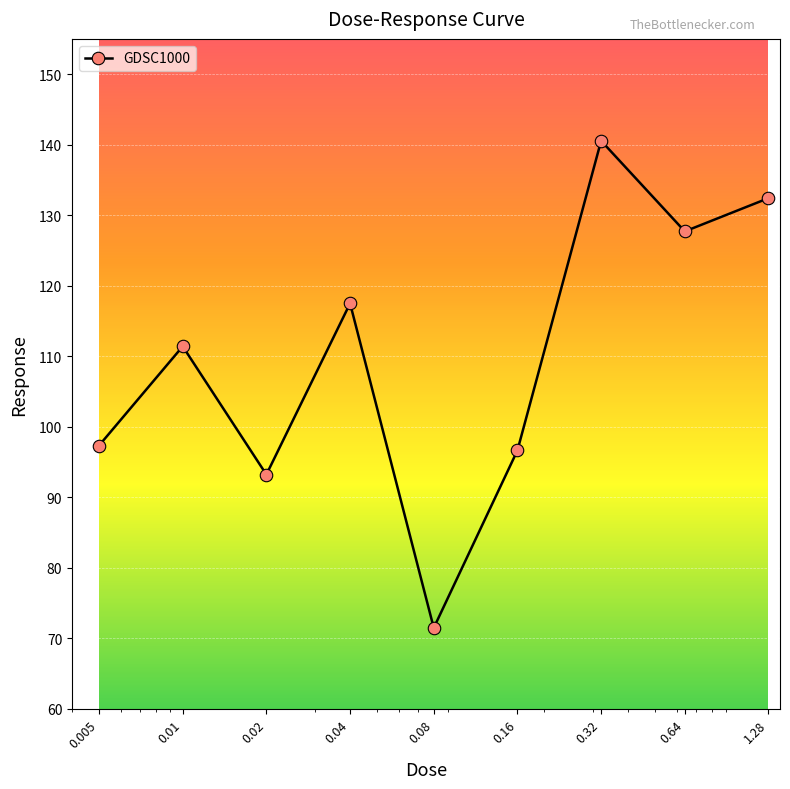

What is the greatest value displayed?

140.5